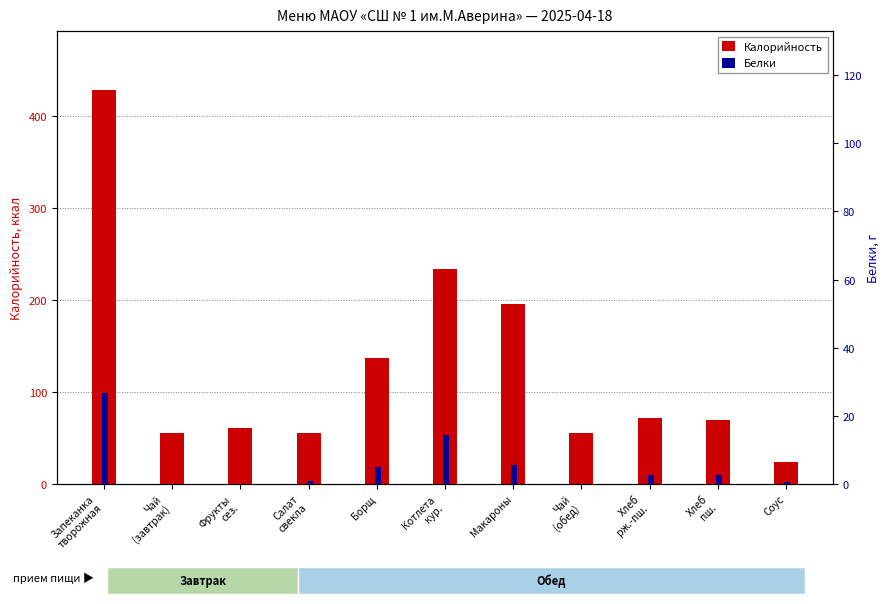

List the series in order of their peak value, lowest first.

Белки, Калорийность